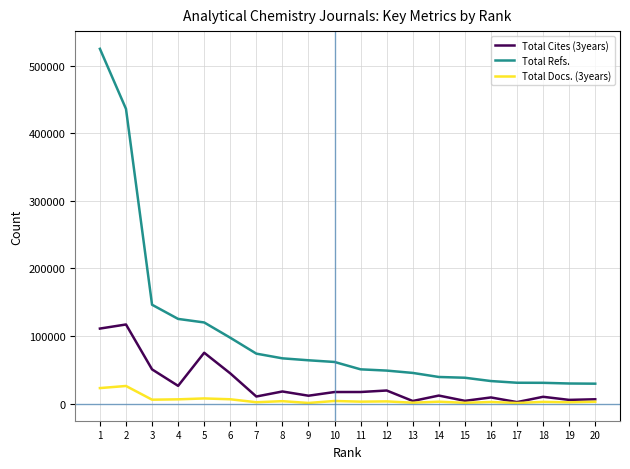

What are all the series names shown in the legend?

Total Cites (3years), Total Refs., Total Docs. (3years)